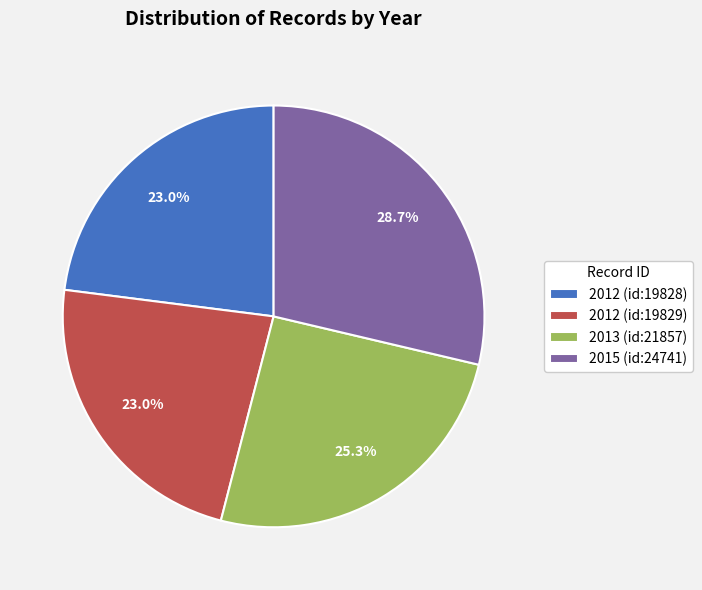

Is there any slice that represents more than half of the pie?

No